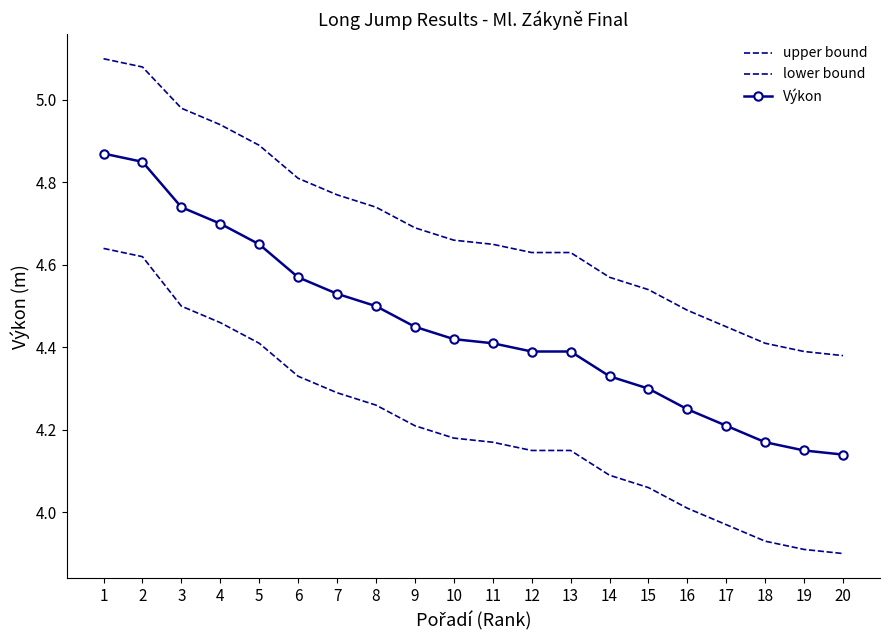

Rank the series at 2 from lowest to highest value.

lower bound, Výkon, upper bound